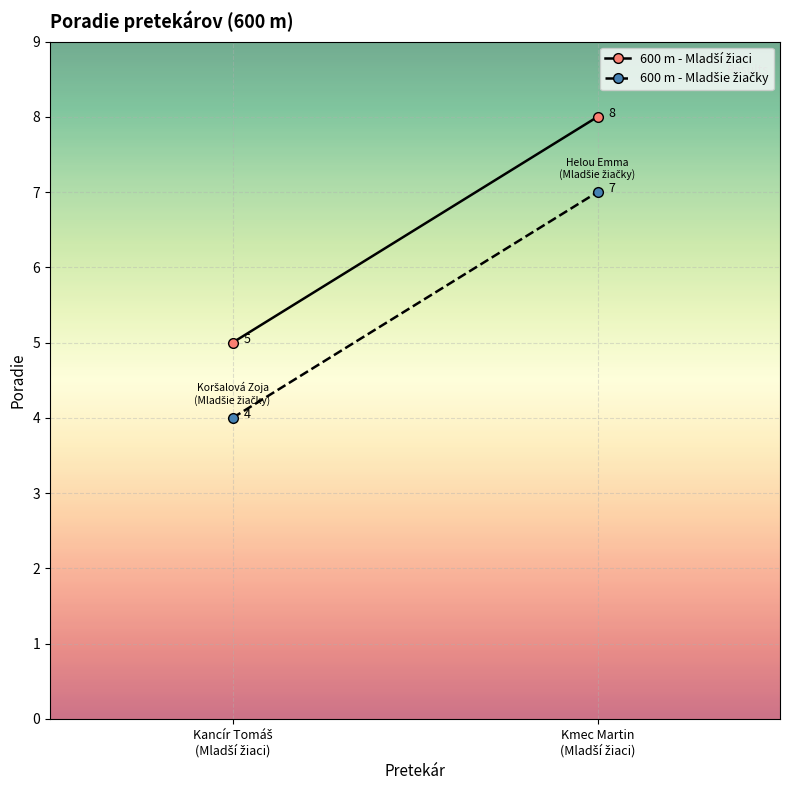

Which series has the widest spread of values?

600 m - Mladší žiaci